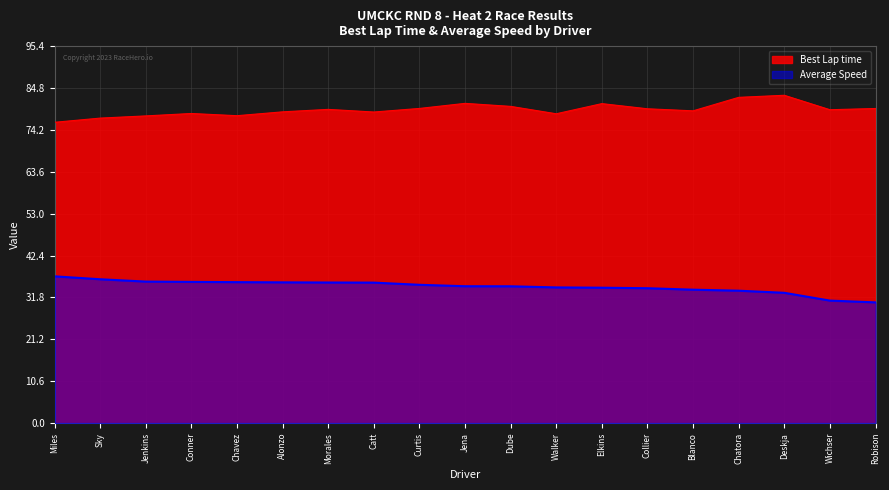

True or false: Best Lap time has a value of 18.7 at Catt.

False